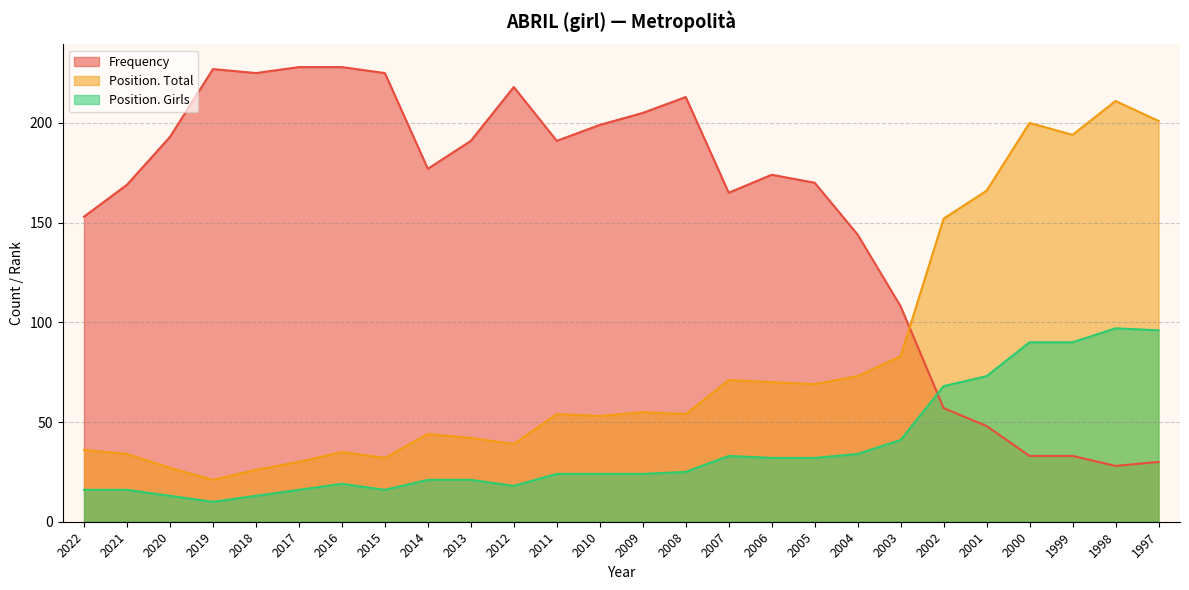

What is the difference between the Frequency values at 2014 and 2012?

41